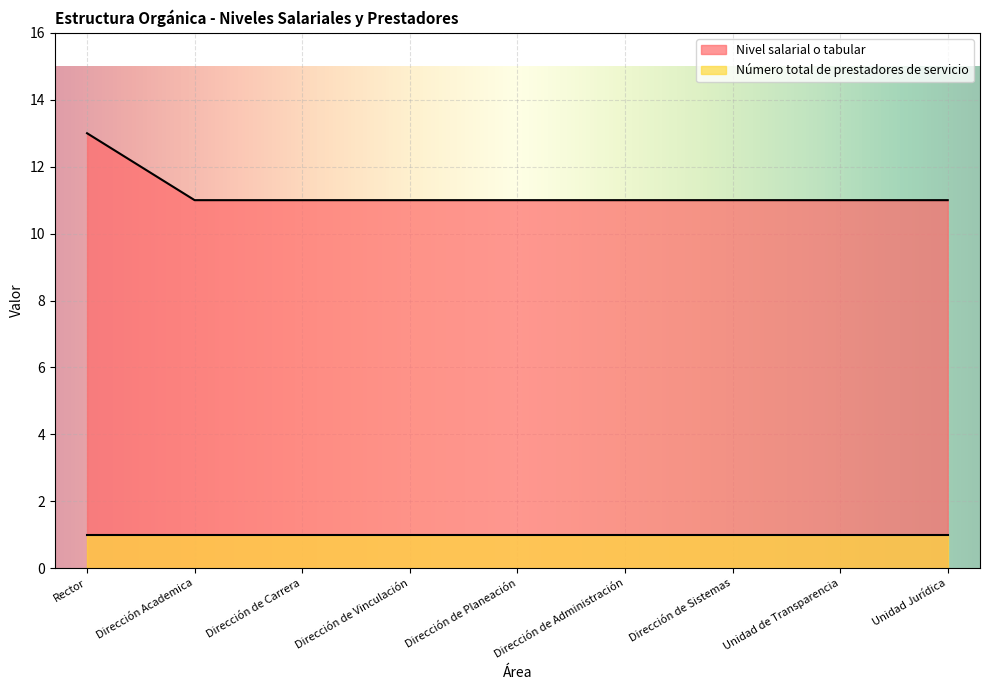

What is the sum of the values at Unidad de Transparencia and Dirección de Vinculación?

22